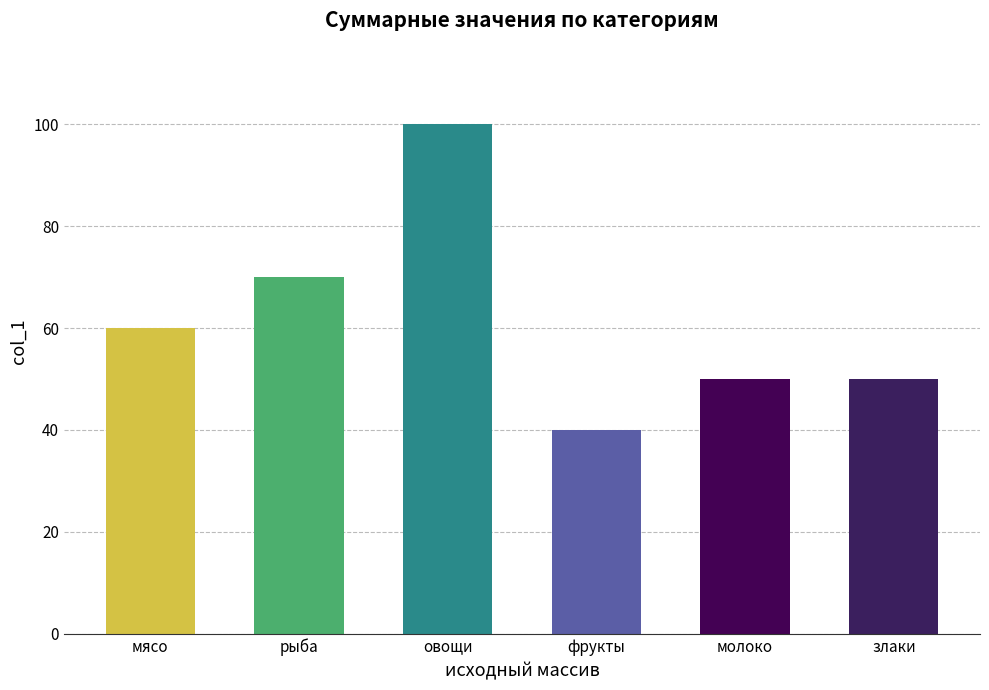

What is the average value?

62